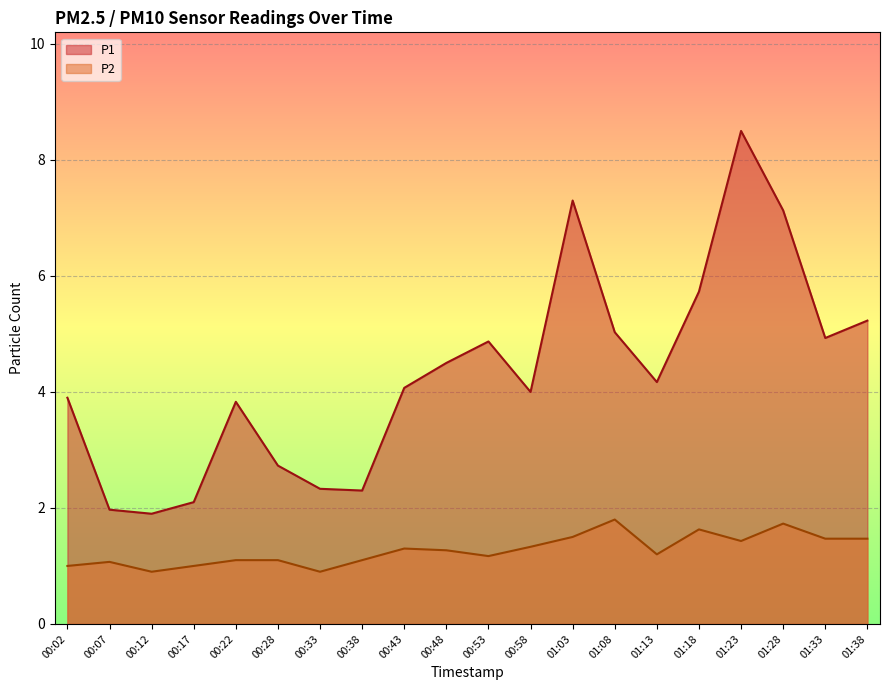

Is it true that P1 equals 2.4 at 00:02?

False